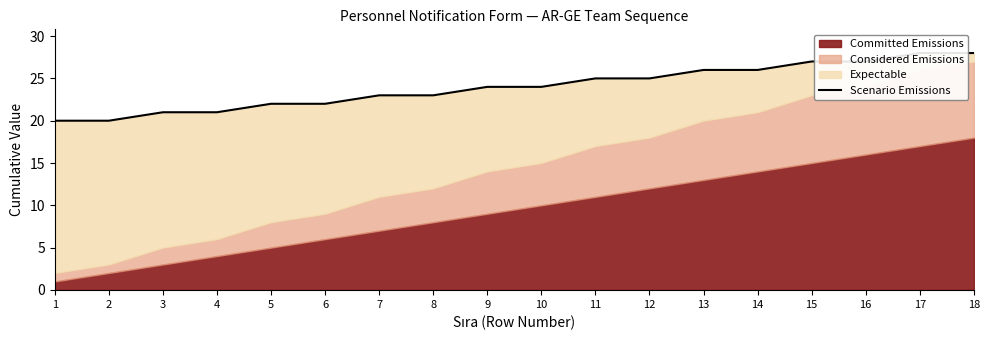

What is the difference between the values at 13 and 3?

5